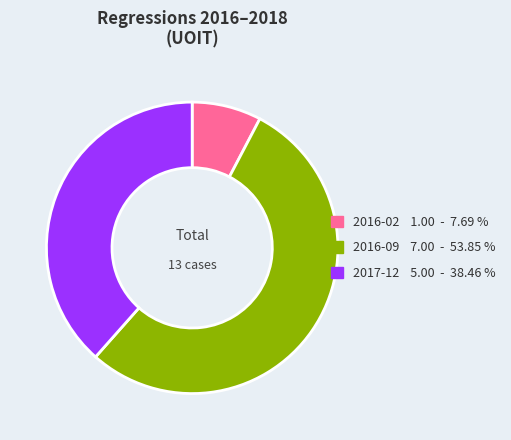

Is 2017-12 the majority of the pie?

No